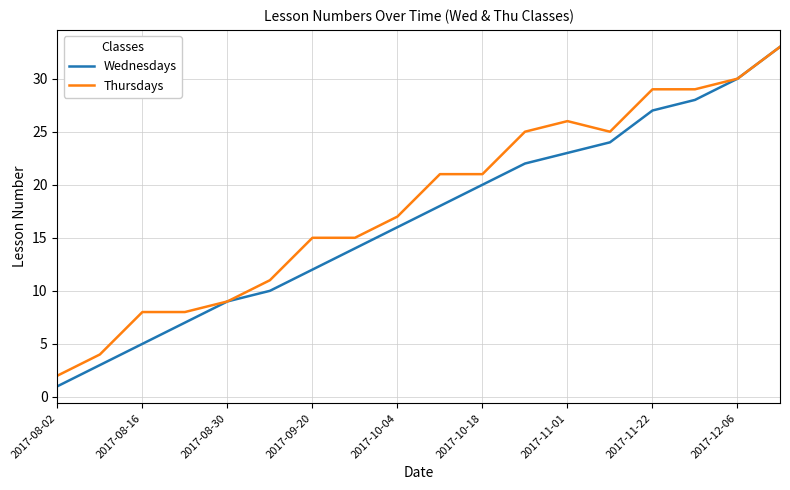

List the series in order of their overall mean, lowest first.

Wednesdays, Thursdays